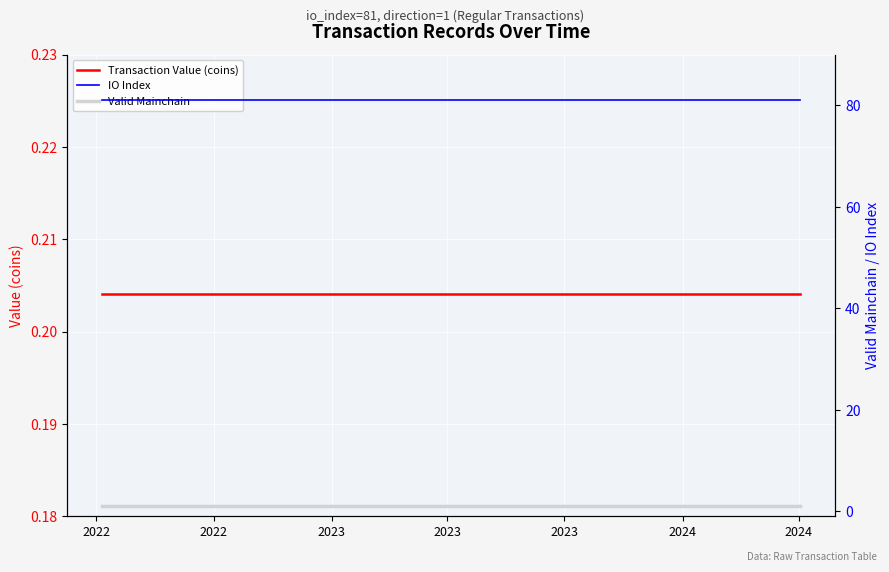

The Transaction Value (coins) series shows 0.0 at 2024. True or false?

False